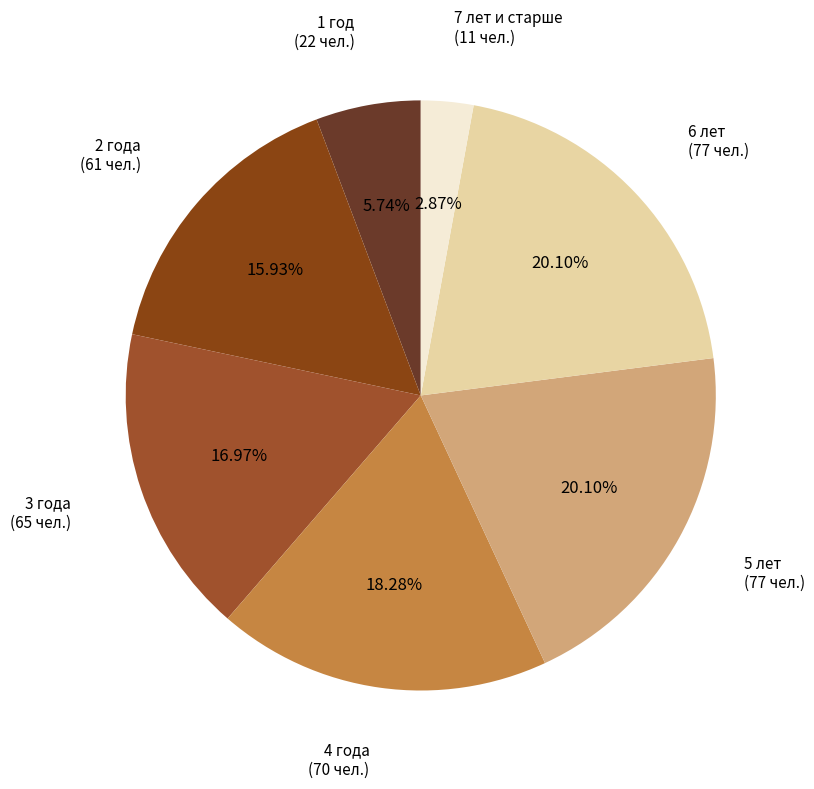

How many slices are in this pie chart?

7